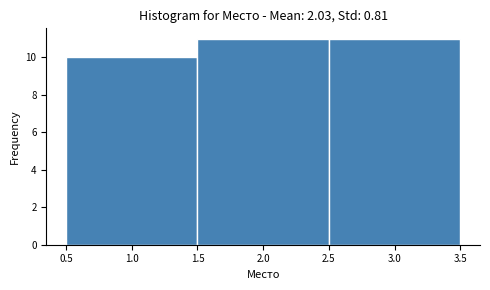

Reading left to right, list every bar in this chart as the range it spans on the x-axis followed by its height. The values are not printed on the chart, so give them approximately, as read against the axis.

0.5 to 1.5: 10
1.5 to 2.5: 11
2.5 to 3.5: 11